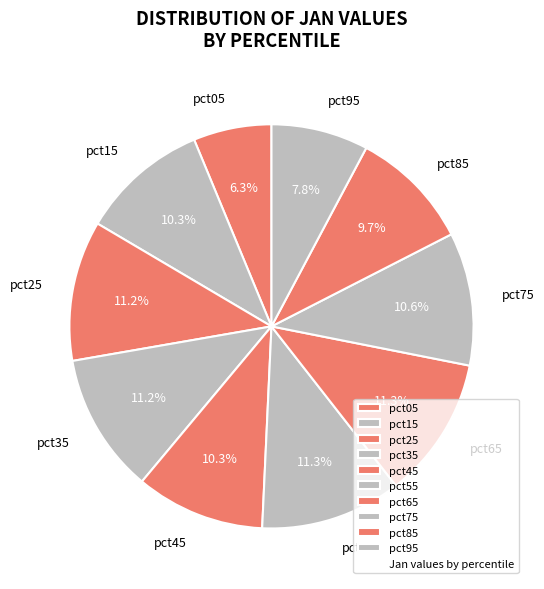

Count the number of slices in the pie.

10